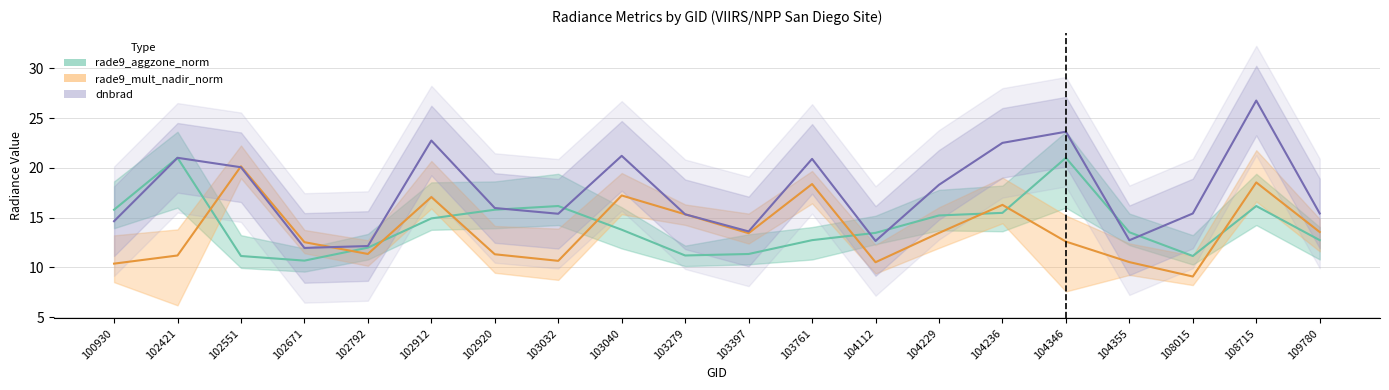

What is the greatest value displayed?

26.8